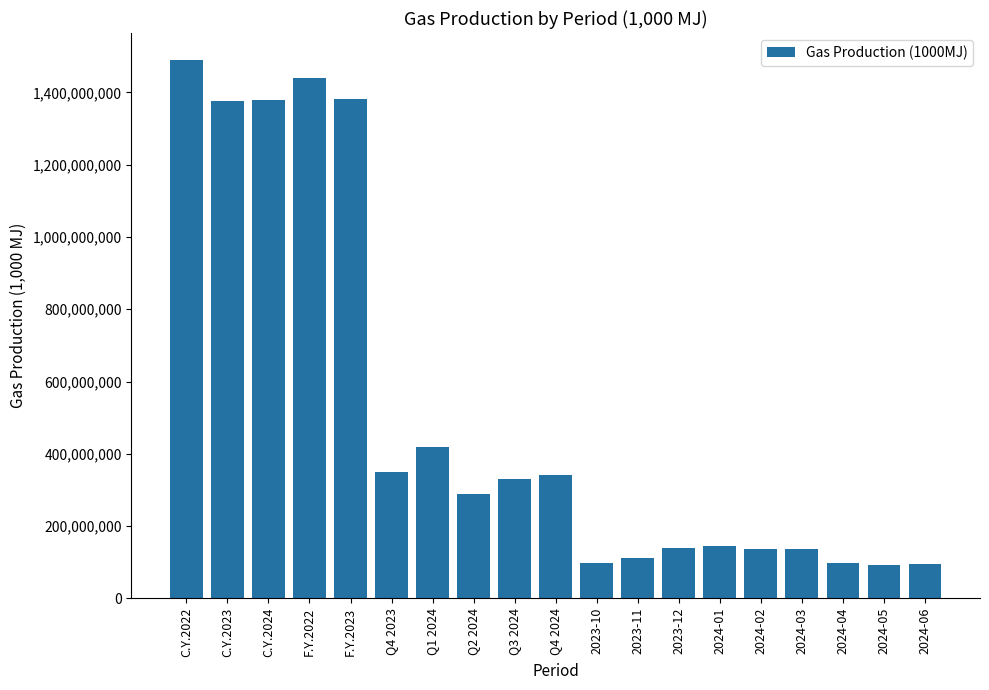

The value at 2024-02 is 137567091. True or false?

True